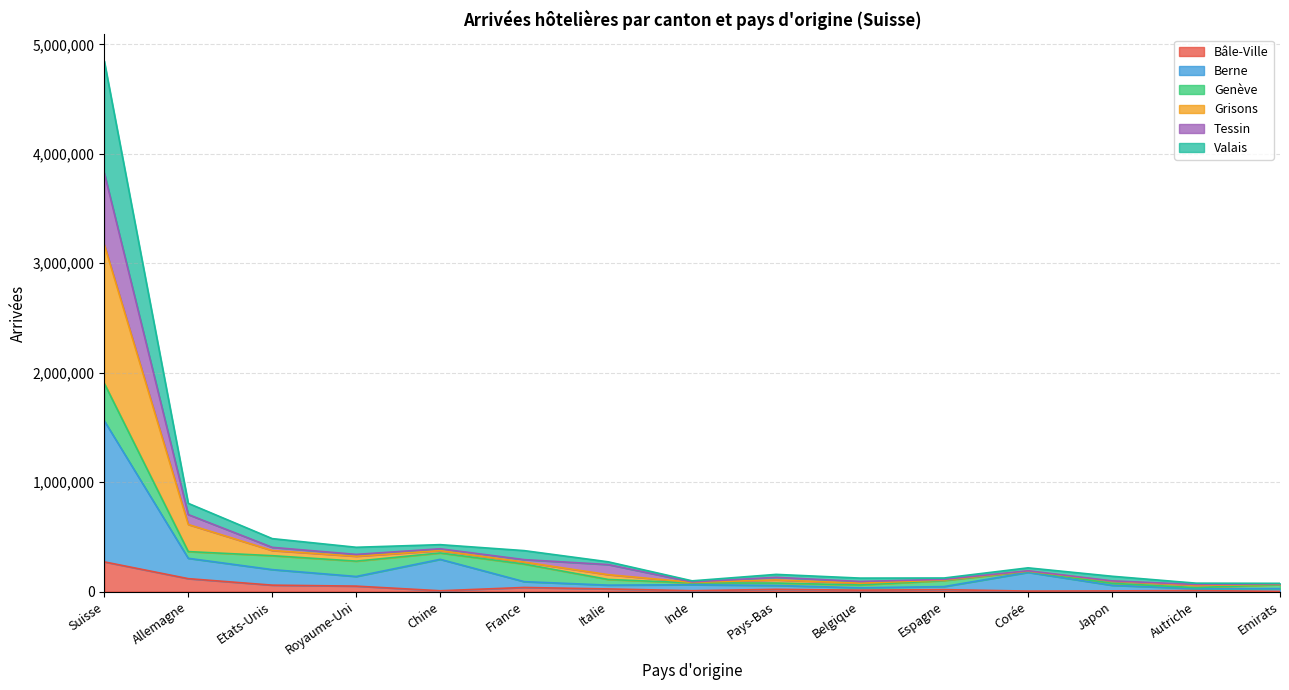

At which category is the sum across all series the highest?

Suisse